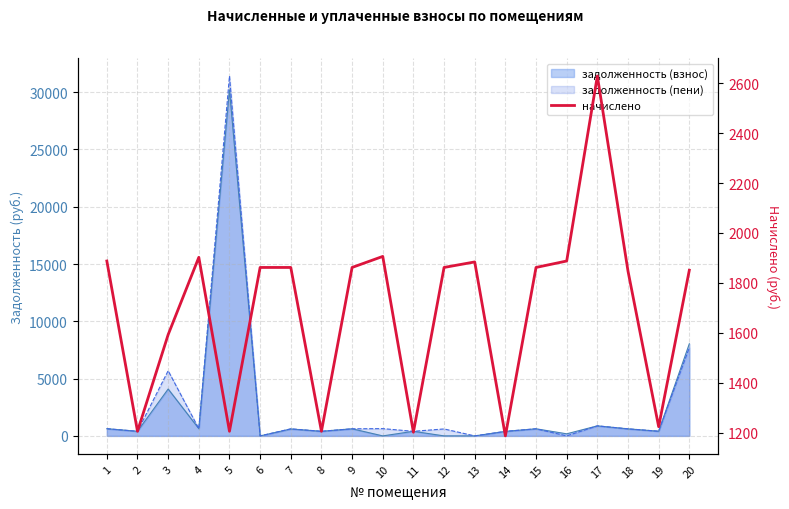

The chart shows a value of 1862.0 at 12. True or false?

True